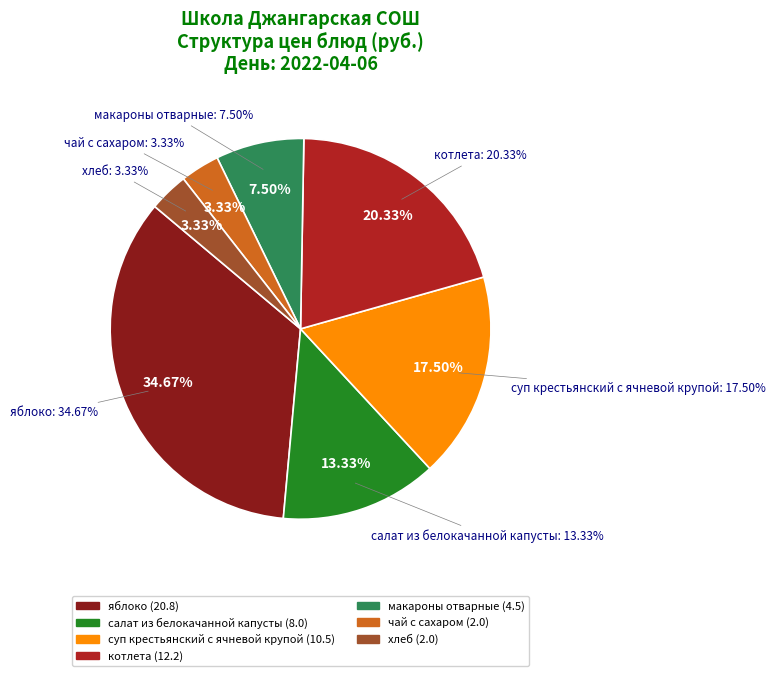

Combined, what portion of the pie is хлеб and котлета?

23.7%